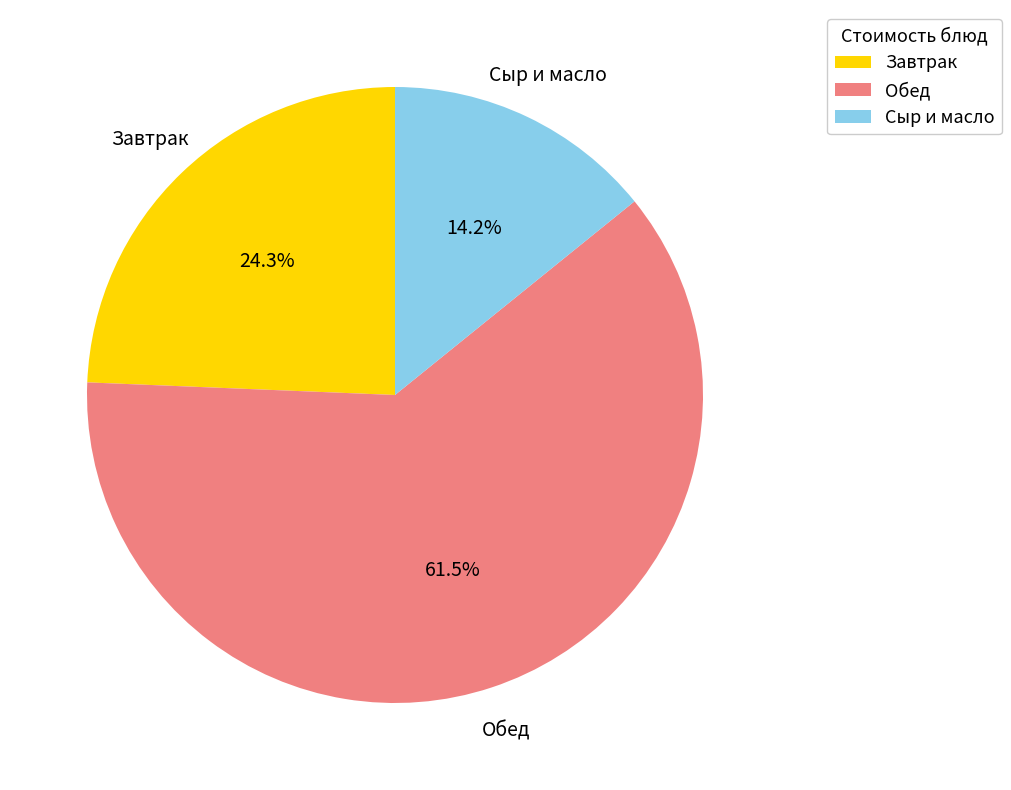

Between Обед and Завтрак, which is larger?

Обед